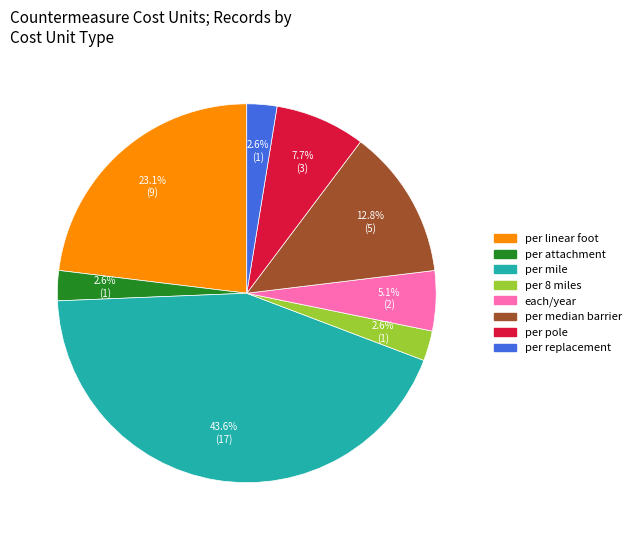

Do per 8 miles and each/year together represent more than half of the pie?

No